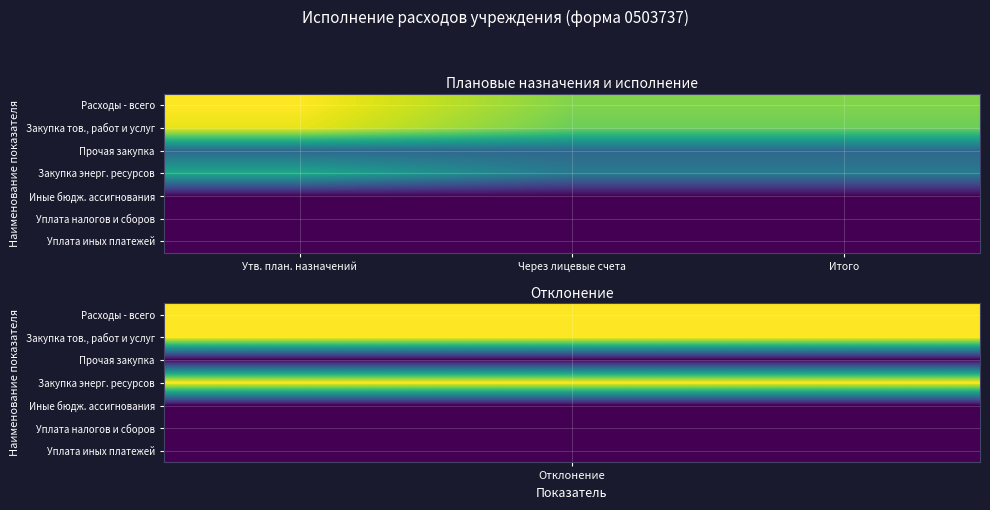

Rank the series by their maximum value, from highest to lowest.

Расходы - всего, Закупка тов., работ и услуг, Закупка энерг. ресурсов, Прочая закупка, Иные бюдж. ассигнования, Уплата налогов и сборов, Уплата иных платежей